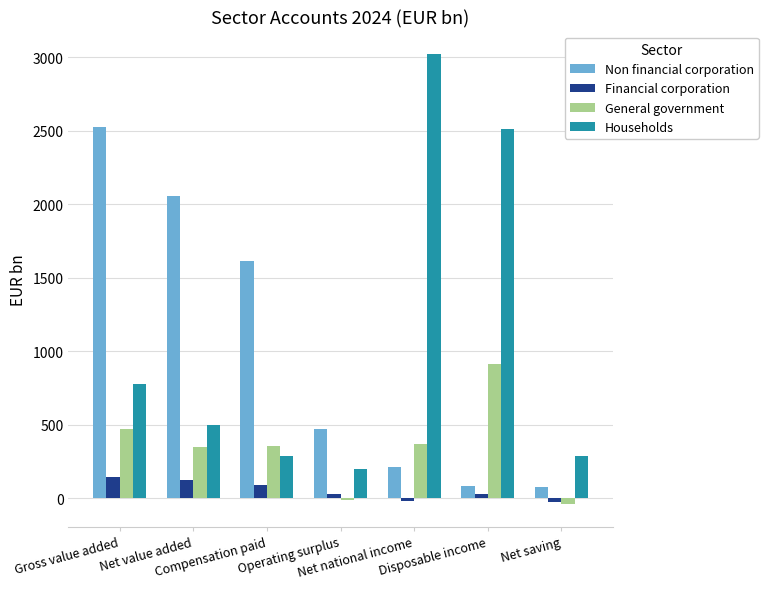

Which series has the largest total across all categories?

Households